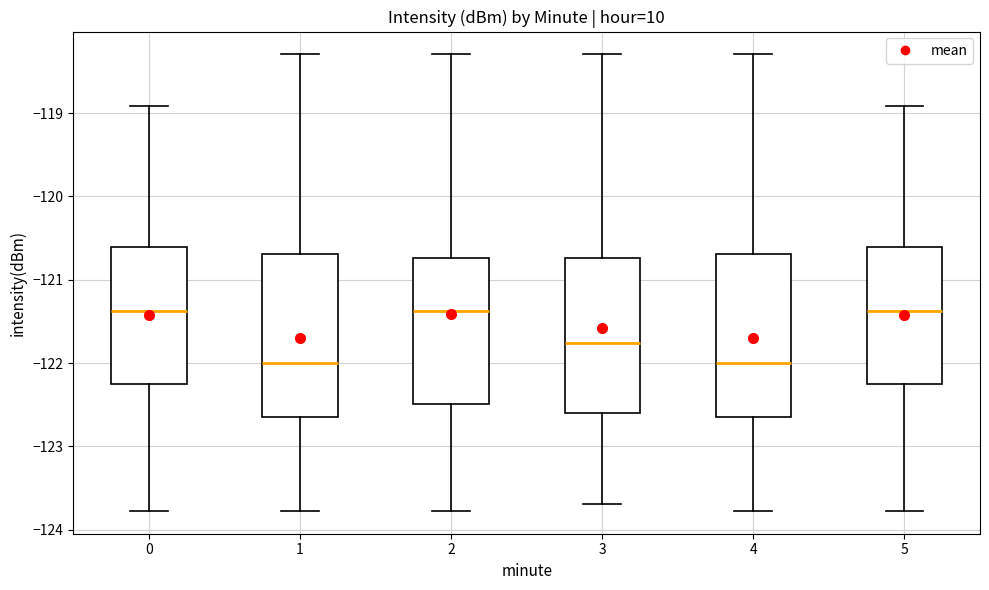

Where is the lower edge of the box at x = 3 on the y-axis? The values are not printed on the chart, so give them approximately, as read against the axis.

-122.6